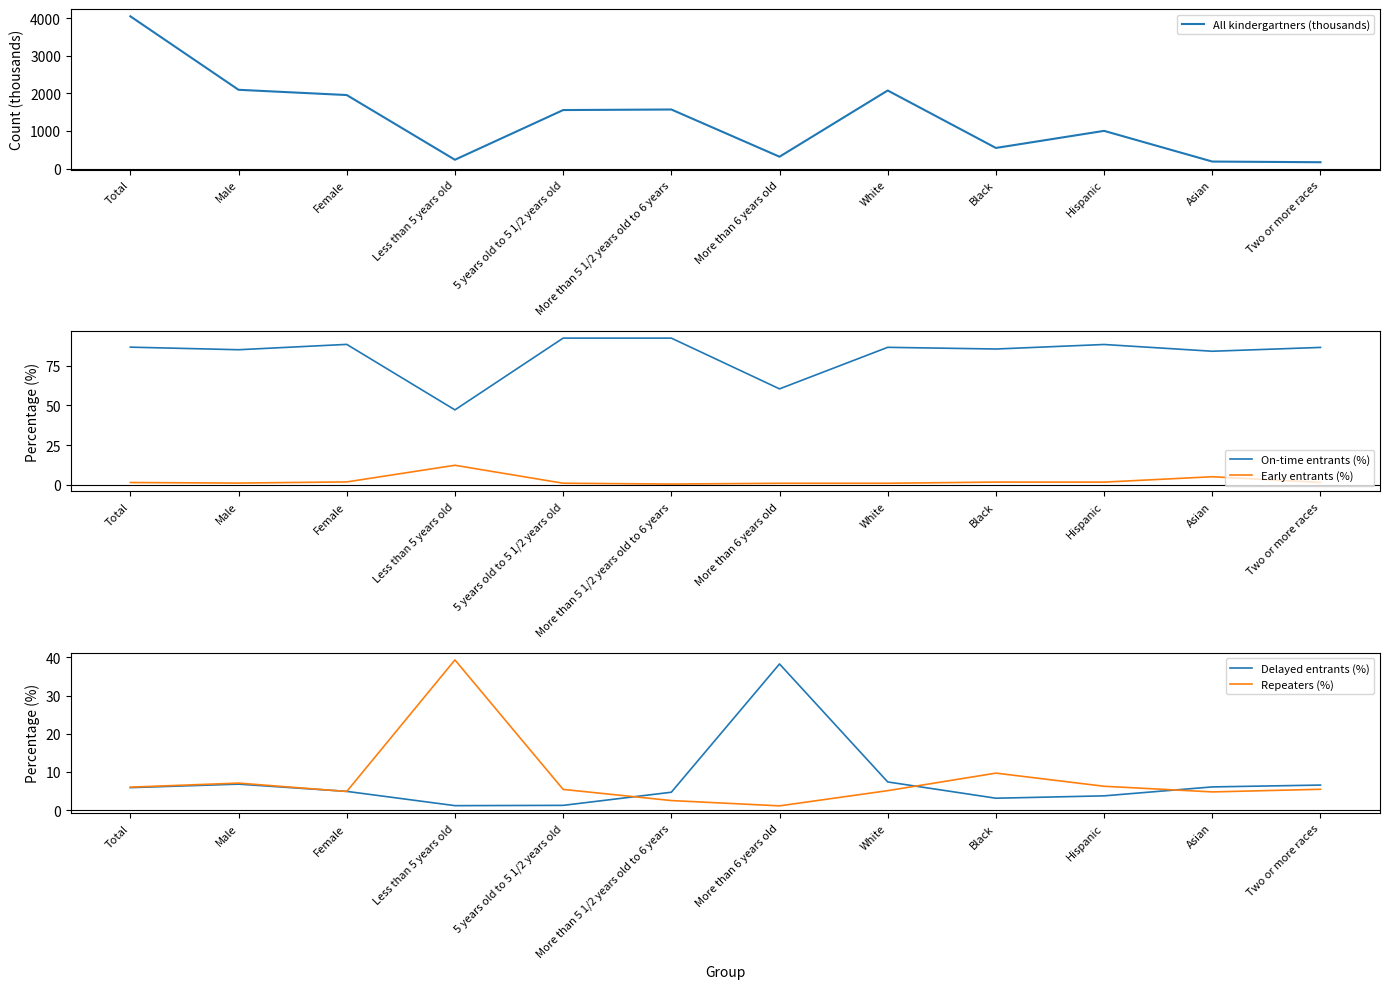

What is the difference between the maximum and minimum values in the Early entrants (%) series?

11.8